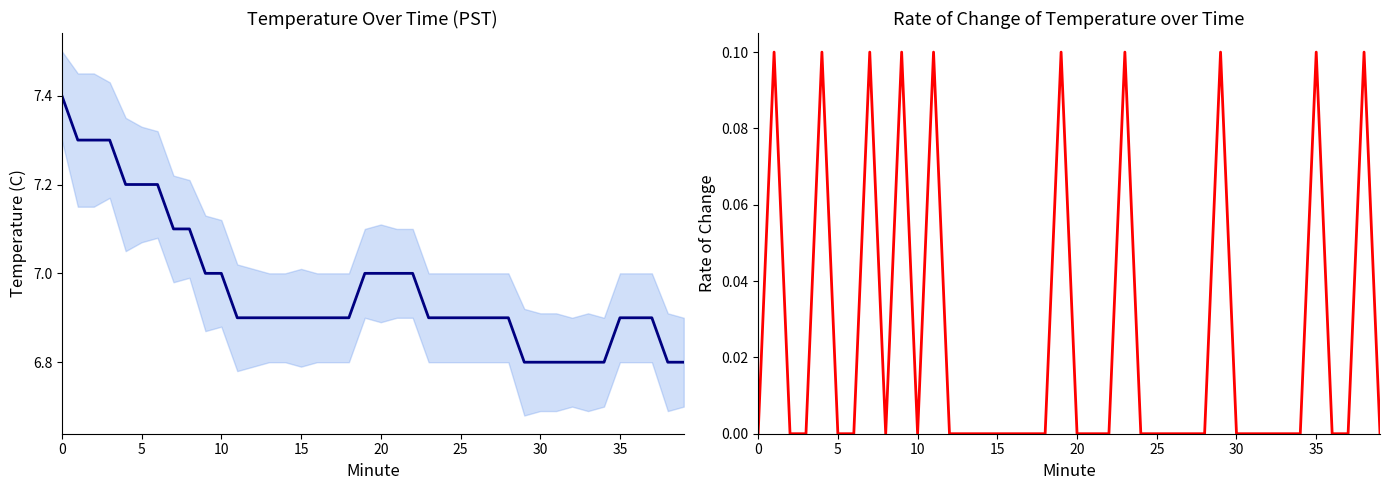

What are all the series names shown in the legend?

Temperature, Rate of Change